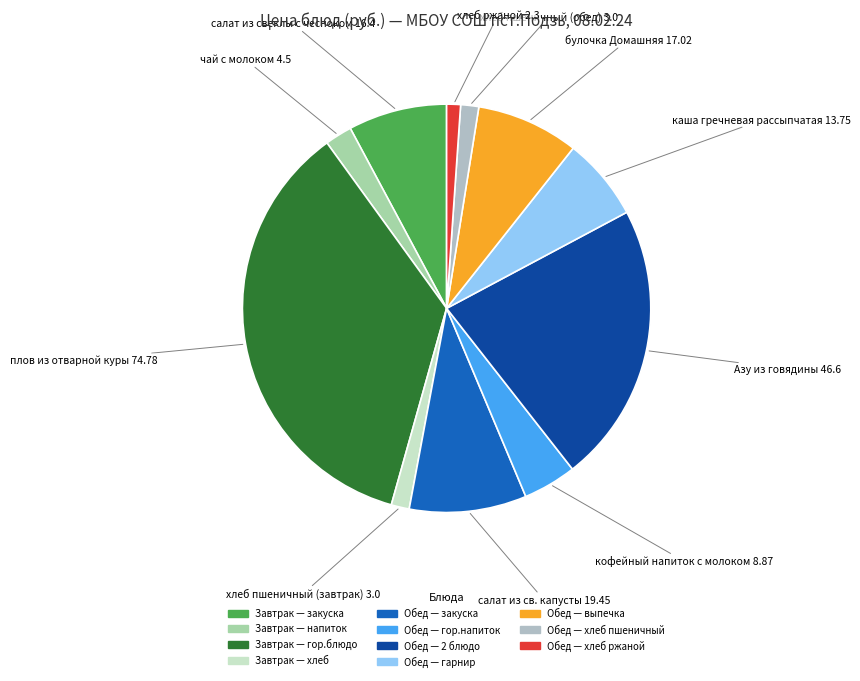

How many slices are in this pie chart?

11